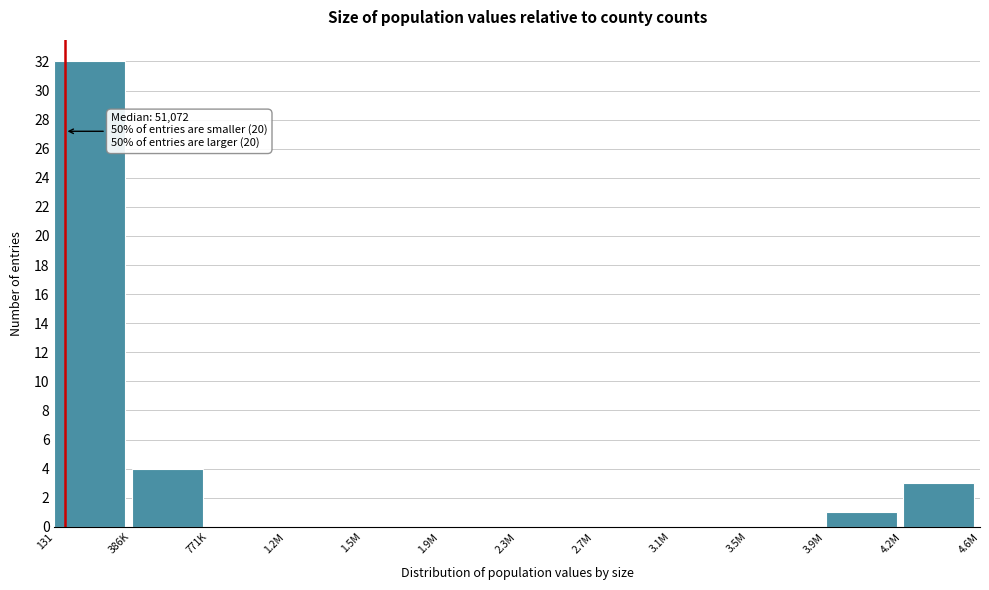

Reading left to right, what are all the values shown in this chart?

131=32	386K=4	771K=0	1.2M=0	1.5M=0	1.9M=0	2.3M=0	2.7M=0	3.1M=0	3.5M=0	3.9M=1	4.2M=3